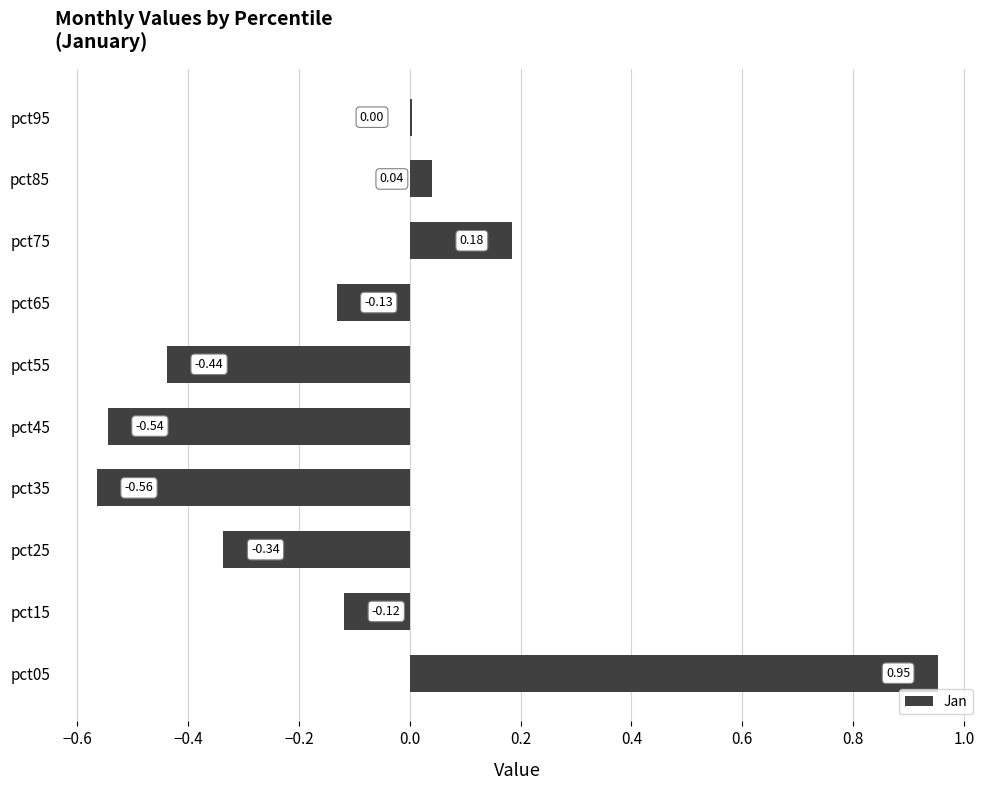

How many data points does each series have?

10